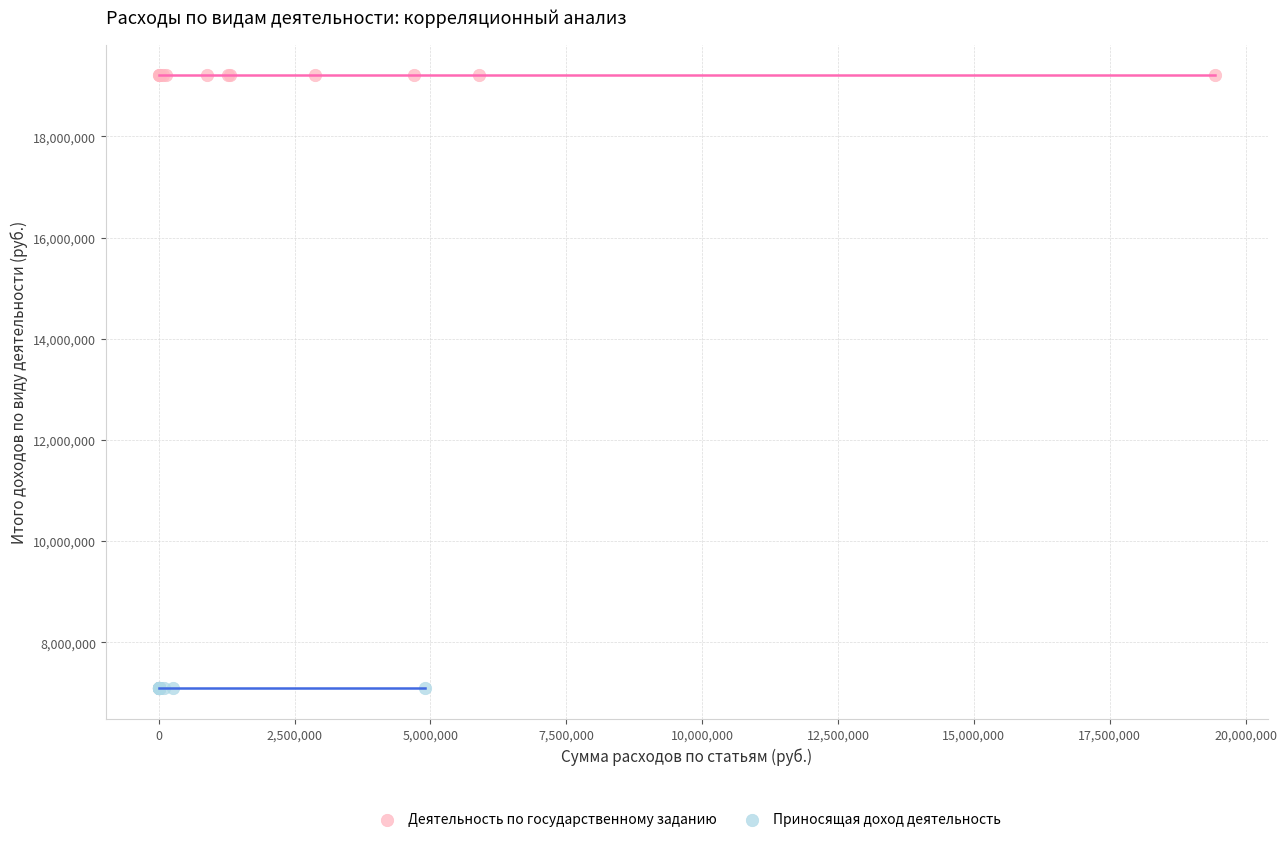

Which series reaches the maximum Y coordinate?

Деятельность по государственному заданию